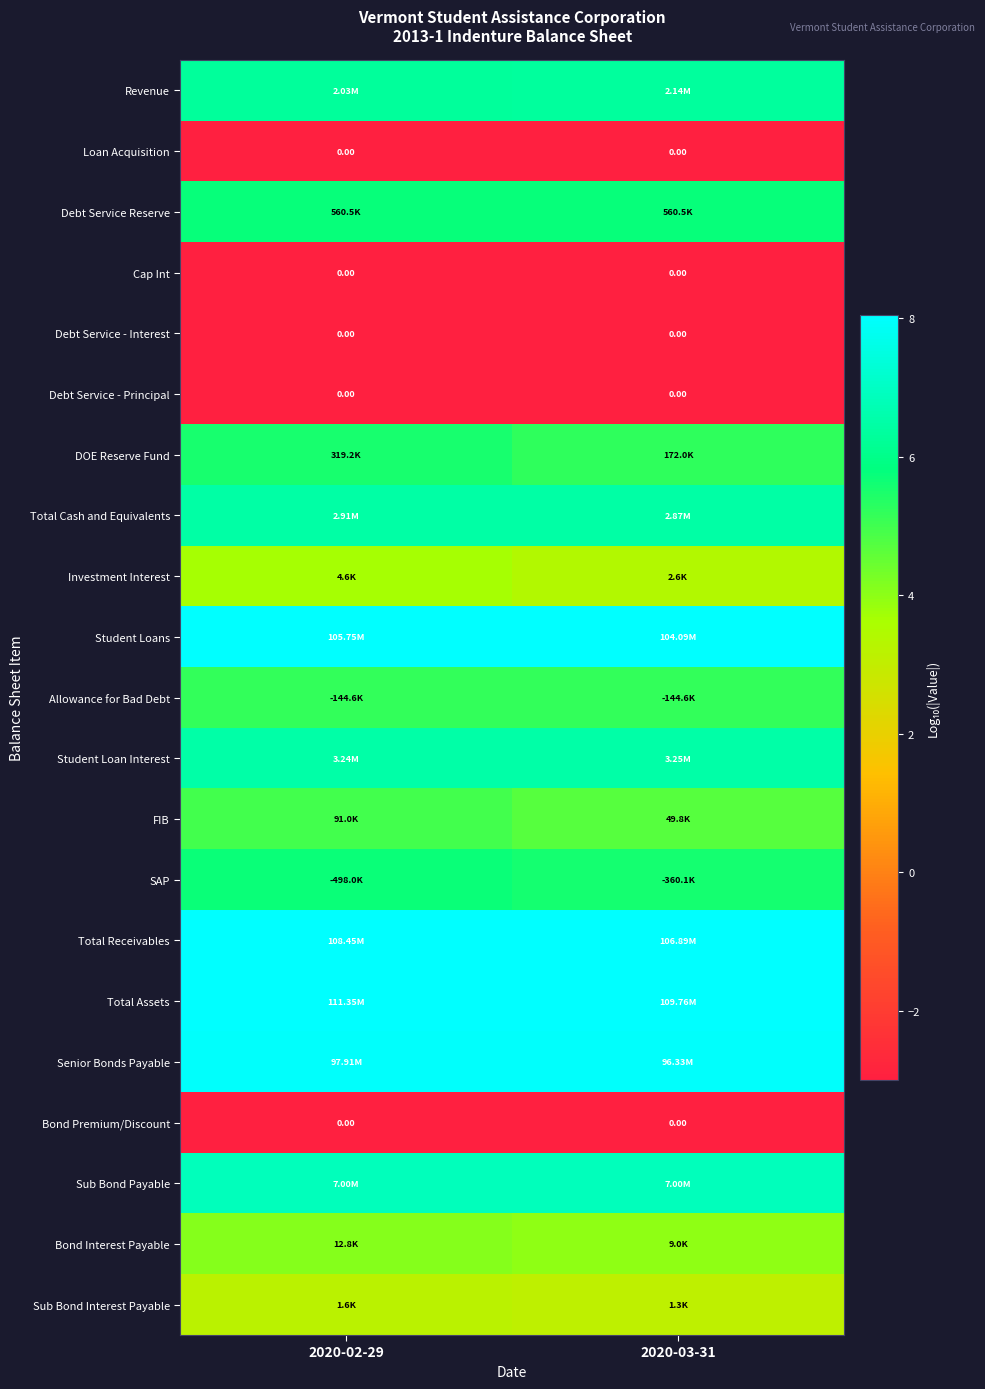

Rank the series at 2020-02-29 from highest to lowest value.

Total Assets, Total Receivables, Student Loans, Senior Bonds Payable, Sub Bond Payable, Student Loan Interest, Total Cash and Equivalents, Revenue, Debt Service Reserve, SAP, DOE Reserve Fund, Allowance for Bad Debt, FIB, Bond Interest Payable, Investment Interest, Sub Bond Interest Payable, Loan Acquisition, Cap Int, Debt Service - Interest, Debt Service - Principal, Bond Premium/Discount